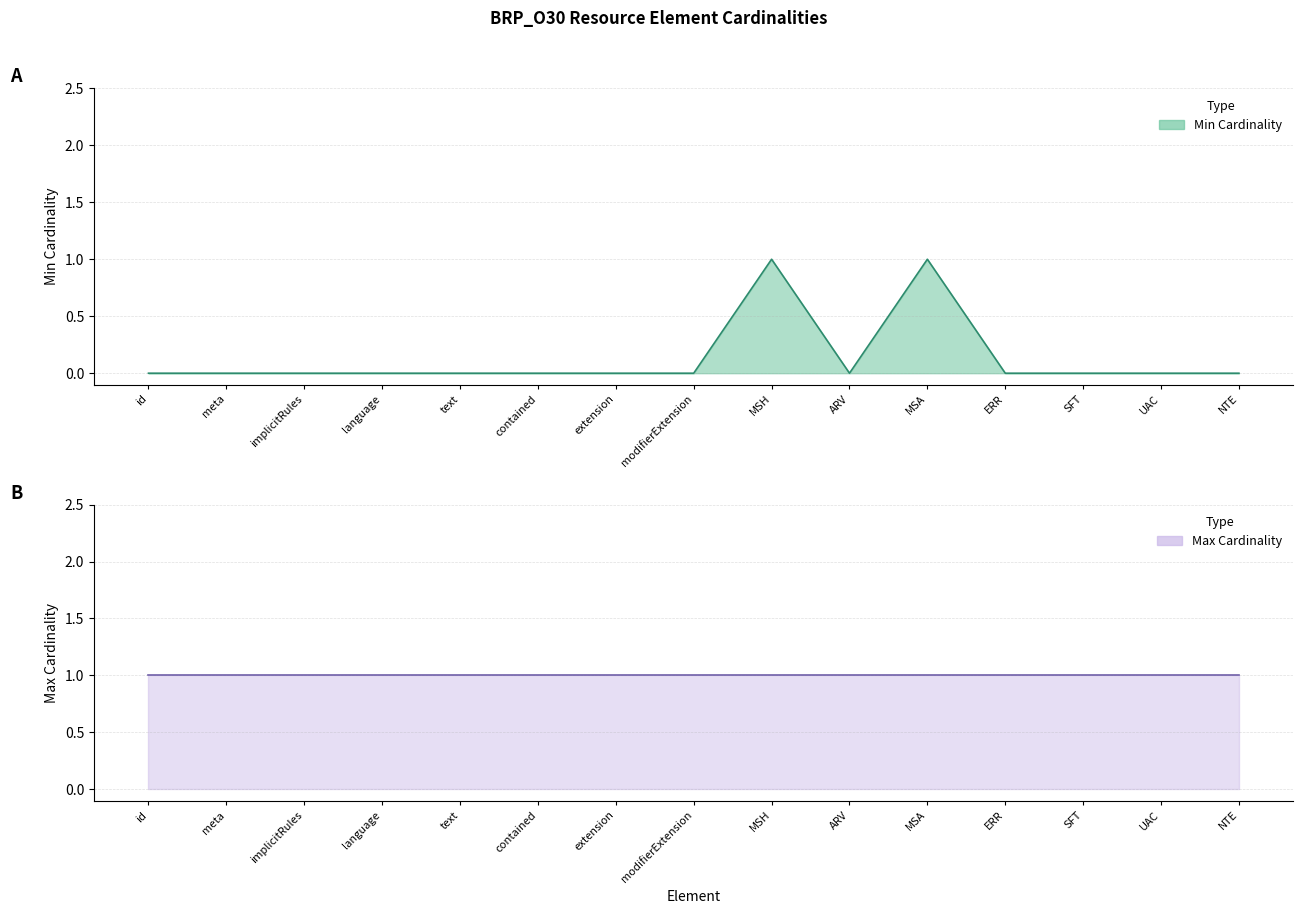

How many values are above zero?

2